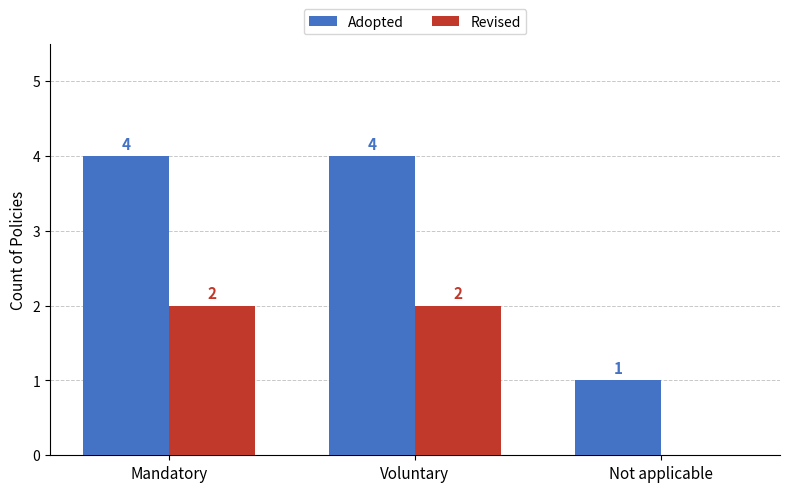

What is the sum of all Adopted values?

9